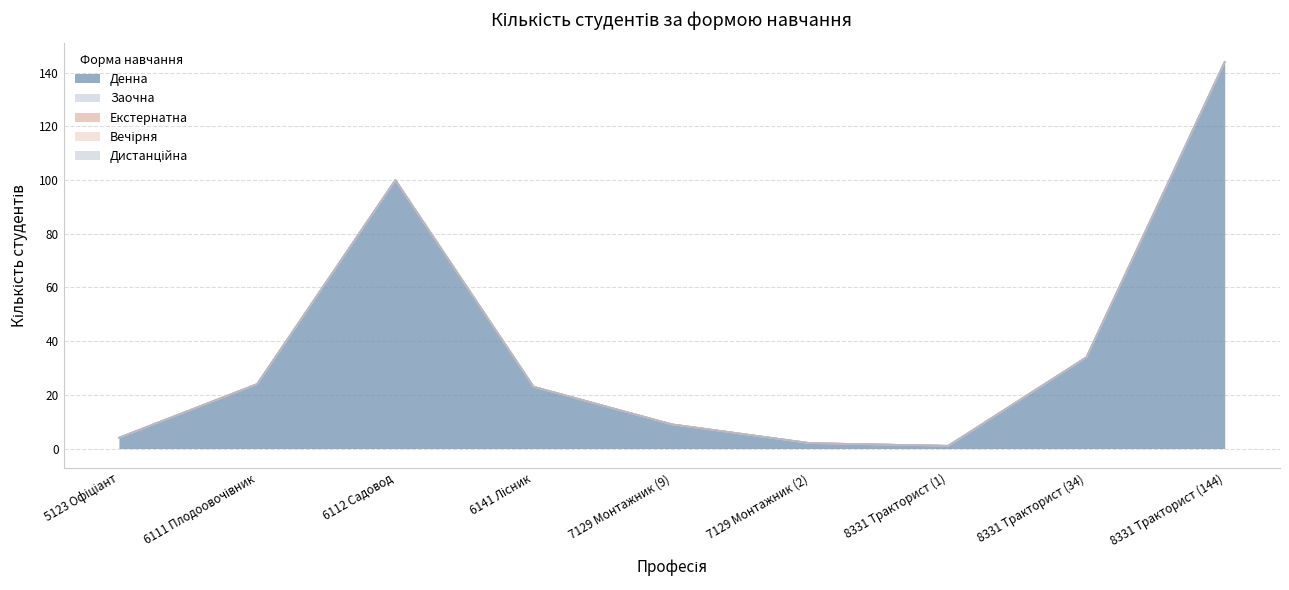

At which category is the sum across all series the highest?

8331 Тракторист (144)